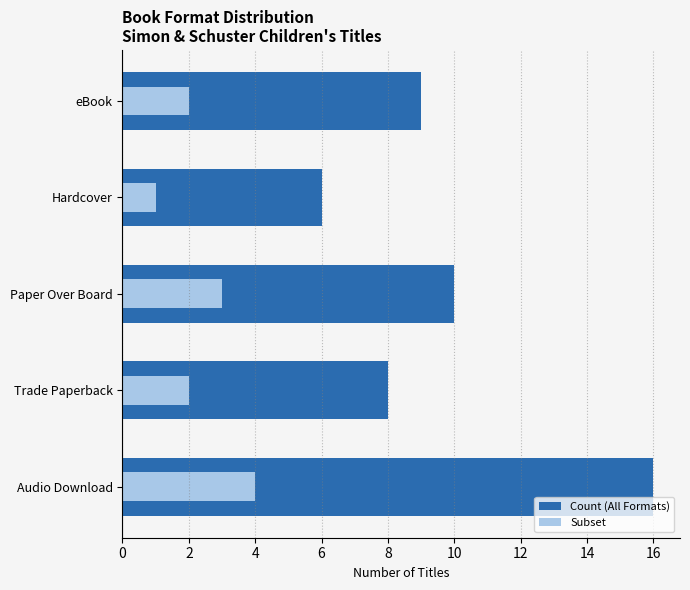

What is the approximate value of Count (All Formats) at Paper Over Board, to the nearest 5?

10